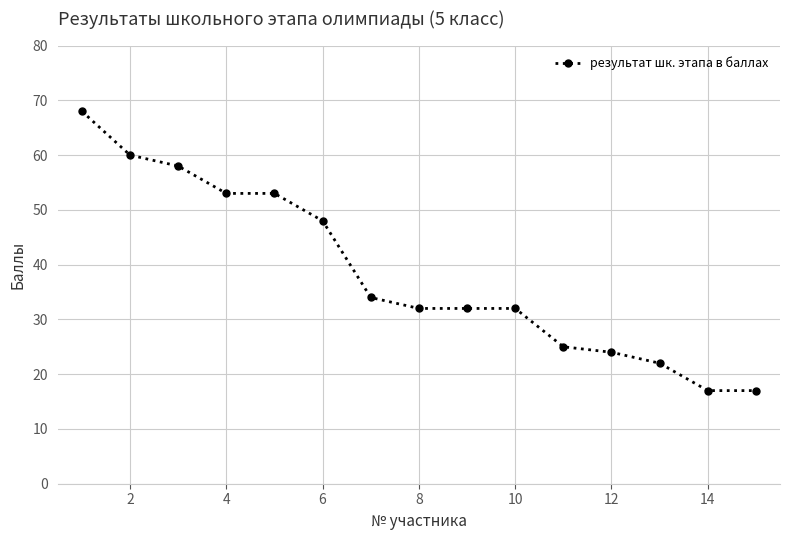

True or false: there are more than 2 points higher than both neighbors.

False